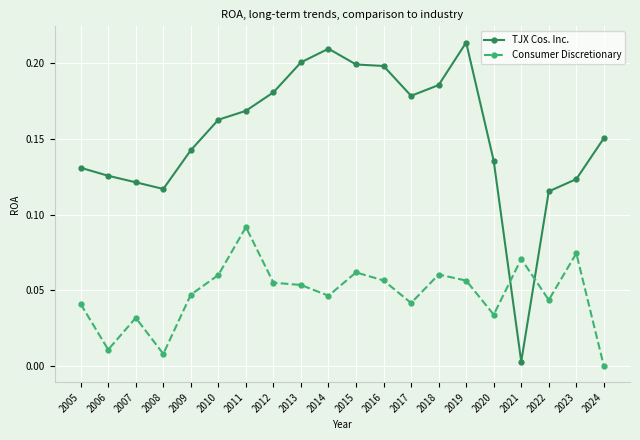

At 2022, list the series in order from largest to smallest.

TJX Cos. Inc., Consumer Discretionary